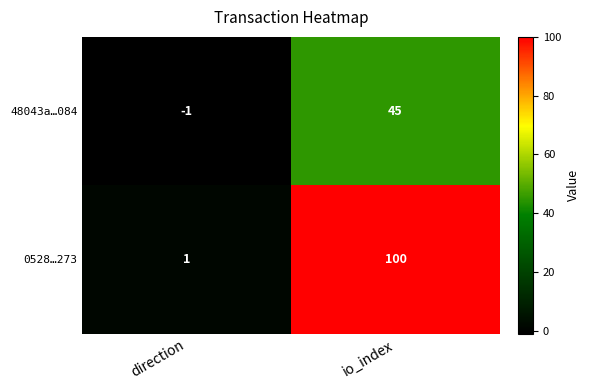

What is the difference between the maximum and minimum values in the 0528…273 series?

99